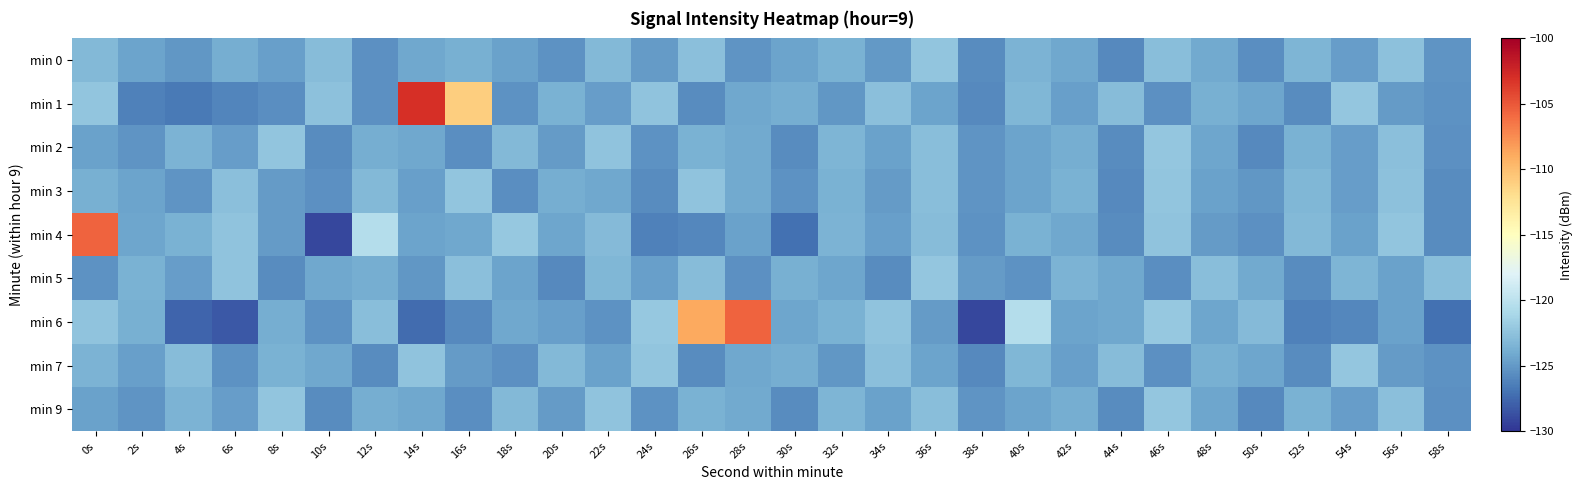

At how many categories does at least one series exceed -106?

3